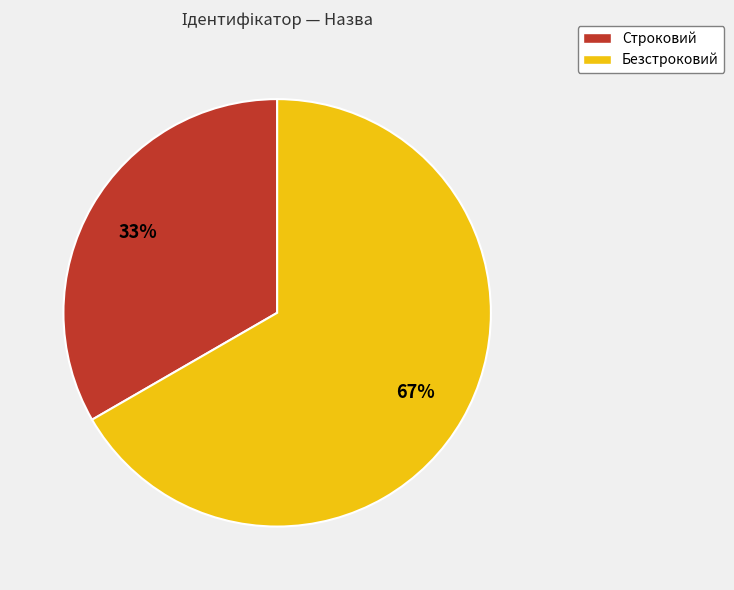

Does Строковий account for over 50% of the chart?

No